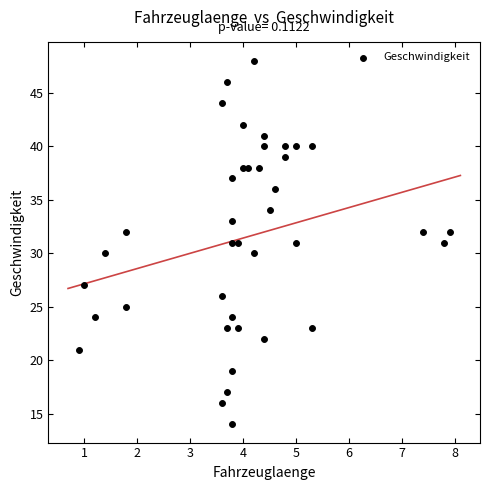

What is the range of Y values (max minus min)?

34